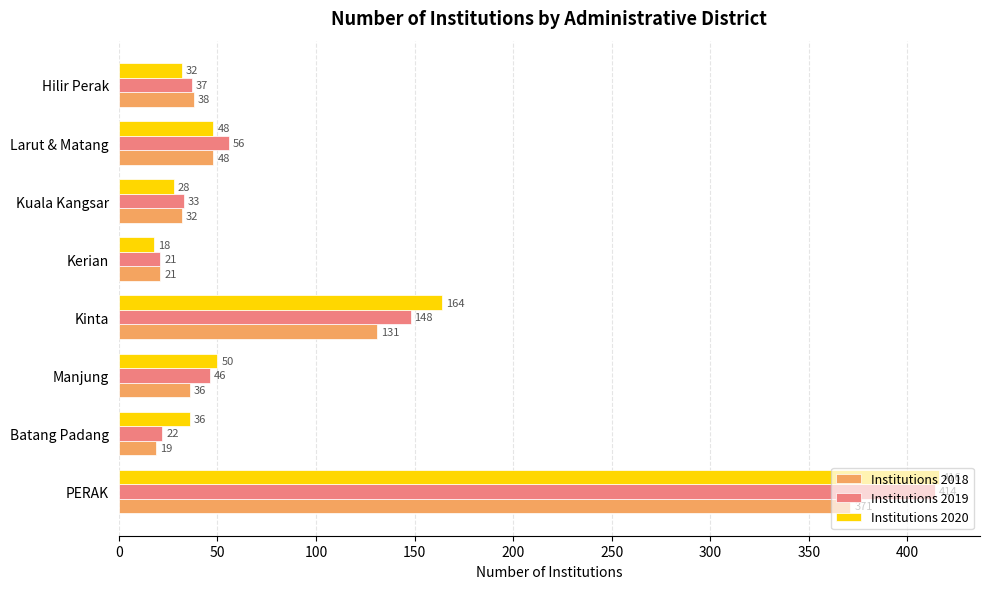

The Institutions 2019 series shows 57 at Kuala Kangsar. True or false?

False